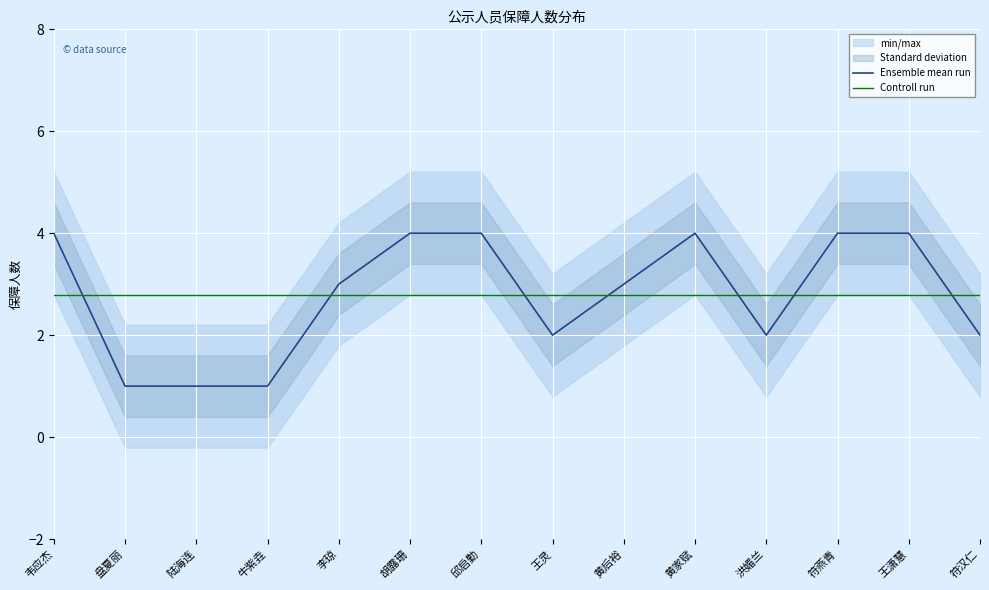

How many values exceed 3?

6